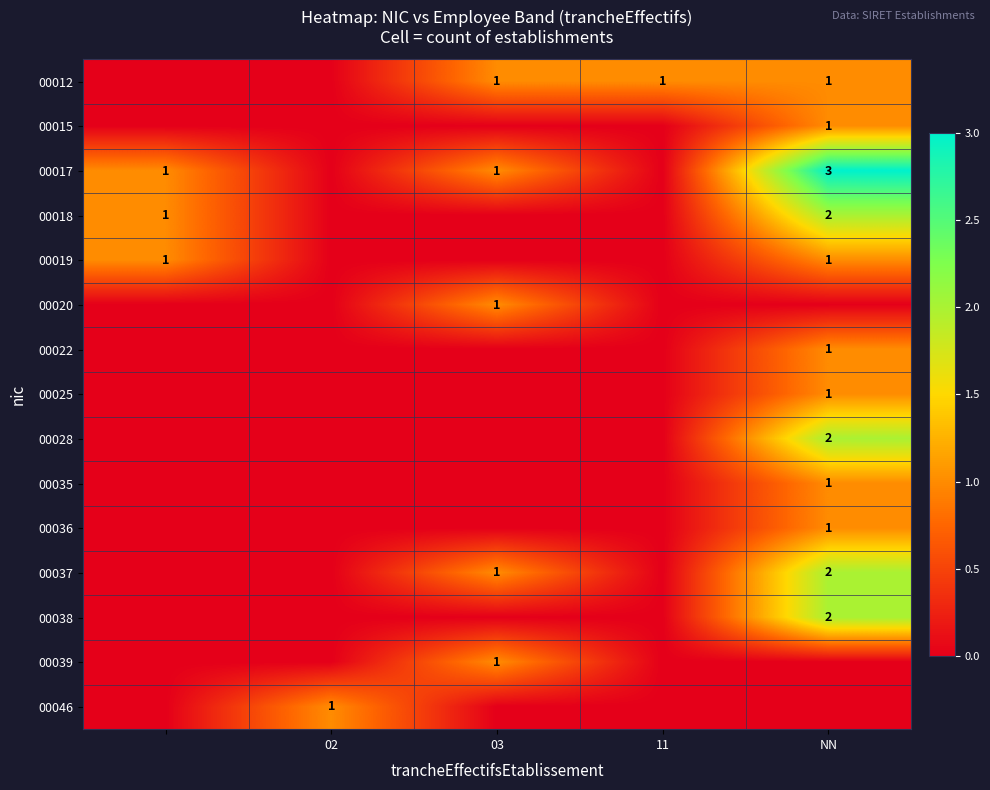

The value of 00012 at NN is 1. True or false?

True